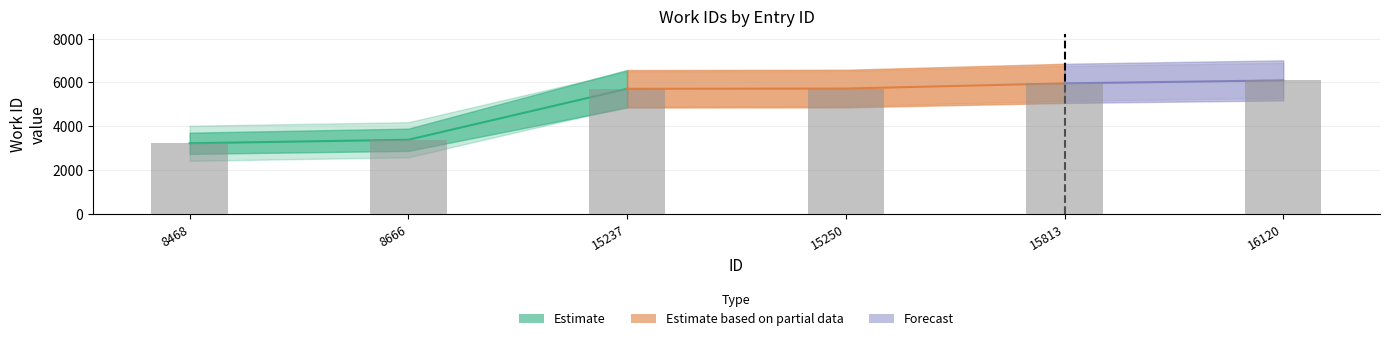

True or false: the data shows 3224 at 8468.

True